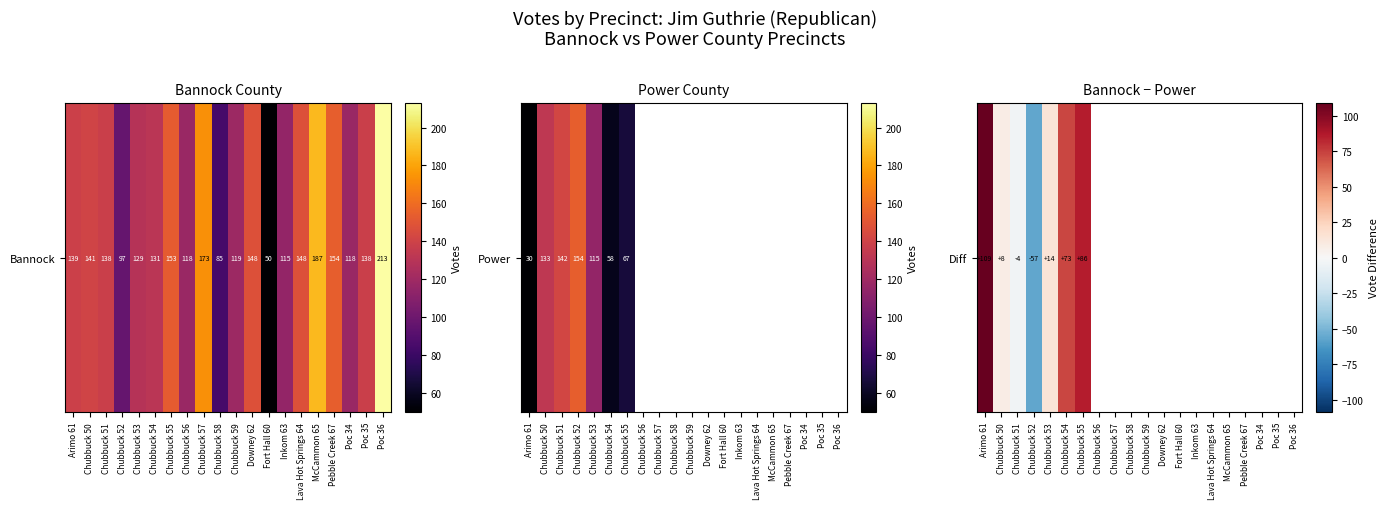

How many categories are shown in the chart?

20